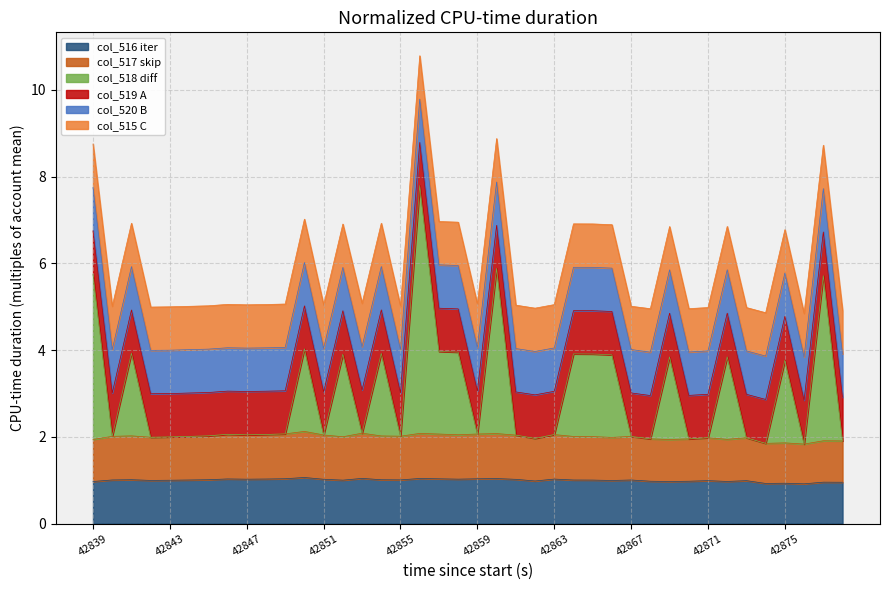

True or false: col_518 has a value of 5.0 at 42847.

True